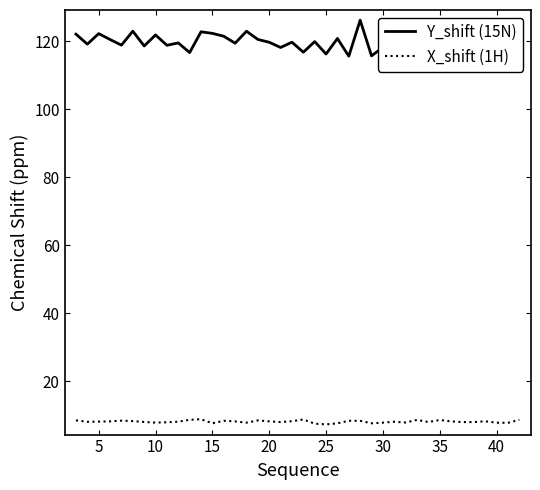

Which series has the widest spread of values?

Y_shift (15N)